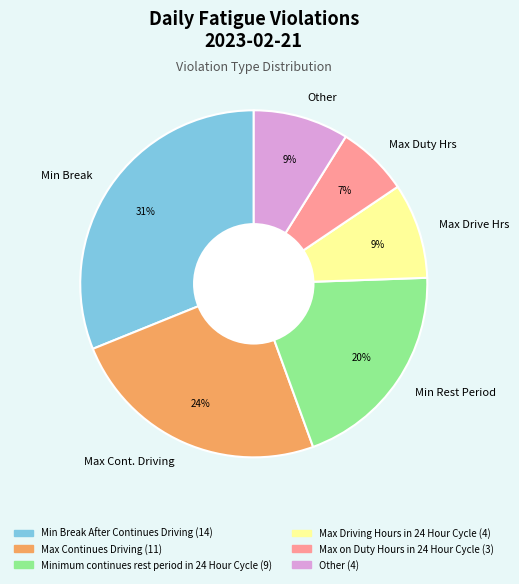

Is it true that Max Duty Hrs is 7% of the pie?

True